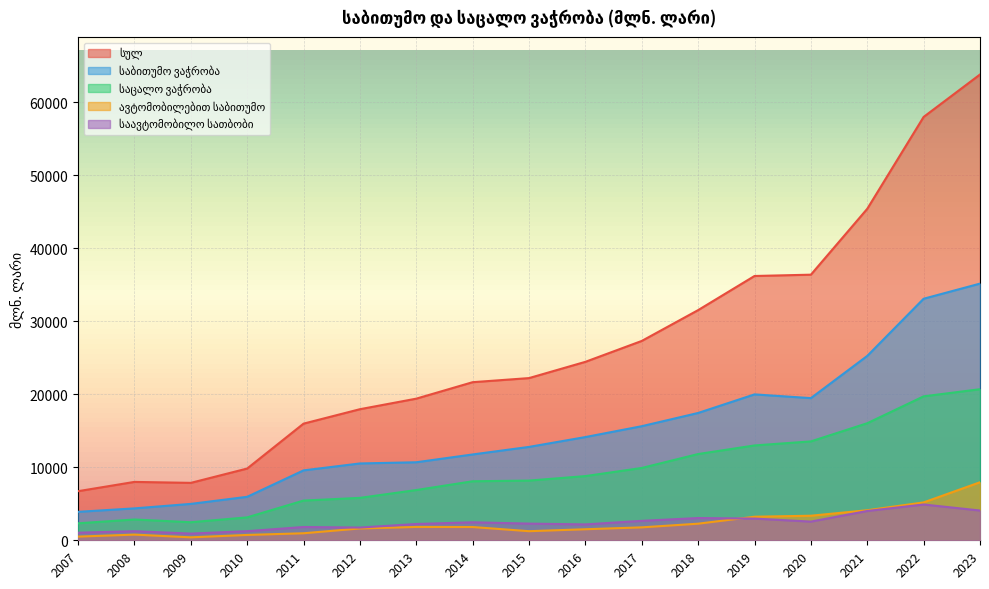

Does the chart display data point markers on the line(s)?

No